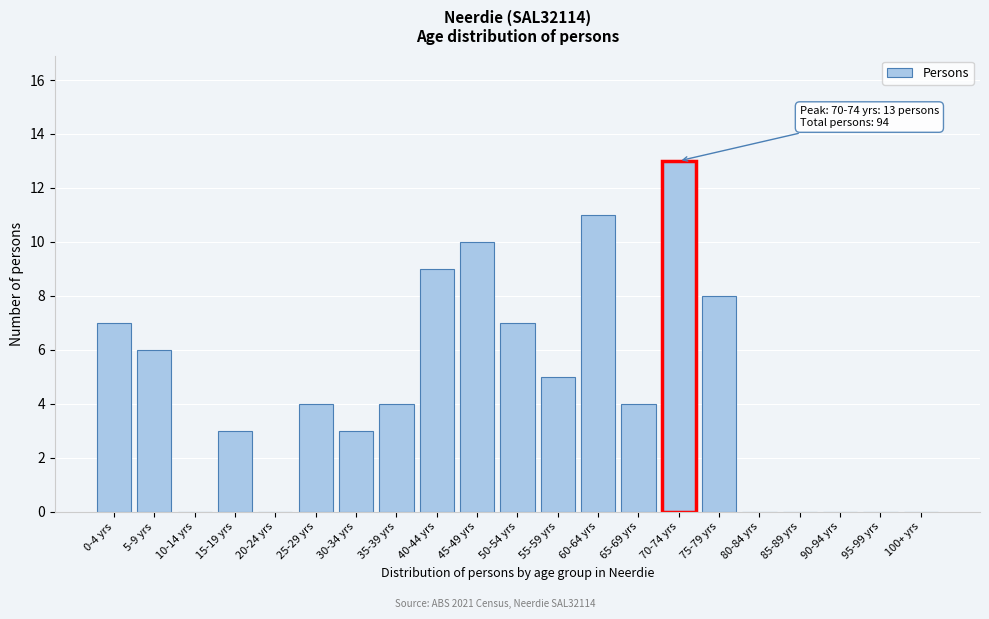

Reading left to right, list all the values displayed in this chart.

0-4 yrs=7	5-9 yrs=6	10-14 yrs=0	15-19 yrs=3	20-24 yrs=0	25-29 yrs=4	30-34 yrs=3	35-39 yrs=4	40-44 yrs=9	45-49 yrs=10	50-54 yrs=7	55-59 yrs=5	60-64 yrs=11	65-69 yrs=4	70-74 yrs=13	75-79 yrs=8	80-84 yrs=0	85-89 yrs=0	90-94 yrs=0	95-99 yrs=0	100+ yrs=0